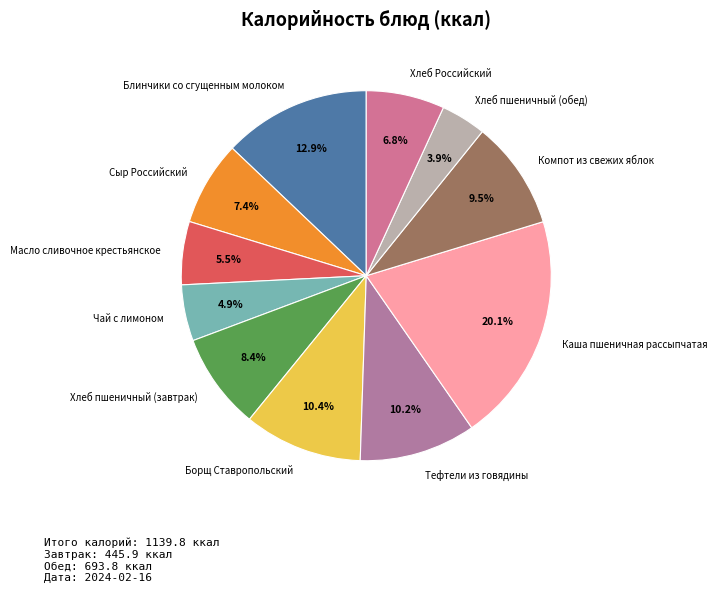

How many segments does this pie chart have?

11